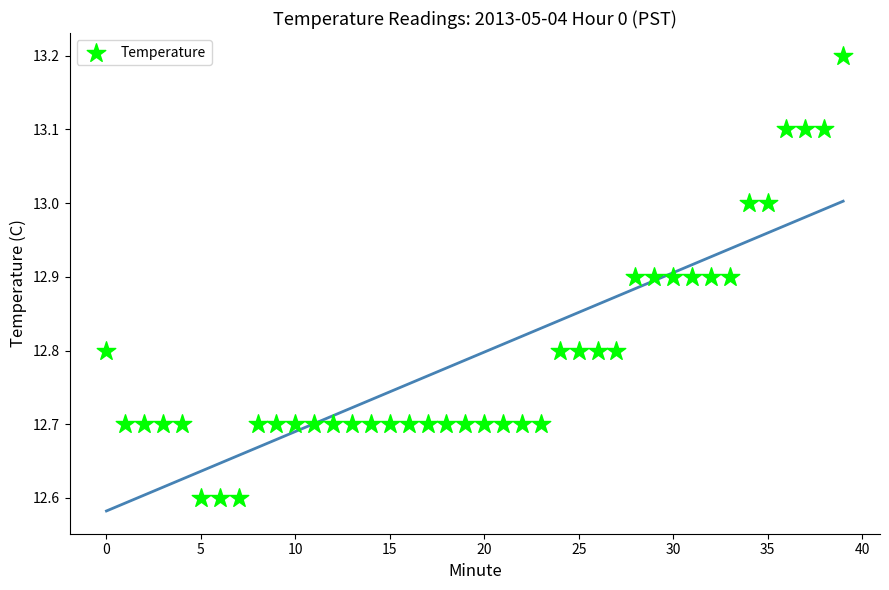

What is the range of Y values (max minus min)?

0.6